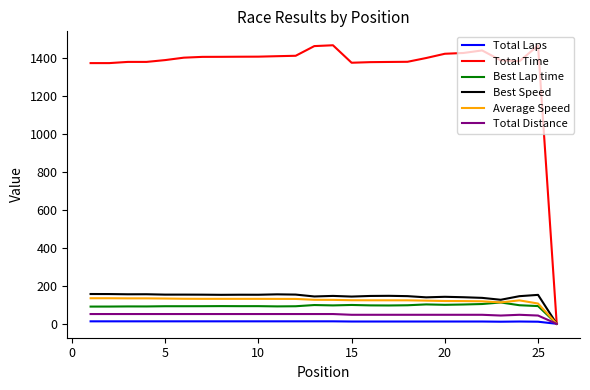

Which series has the largest total across all categories?

Total Time